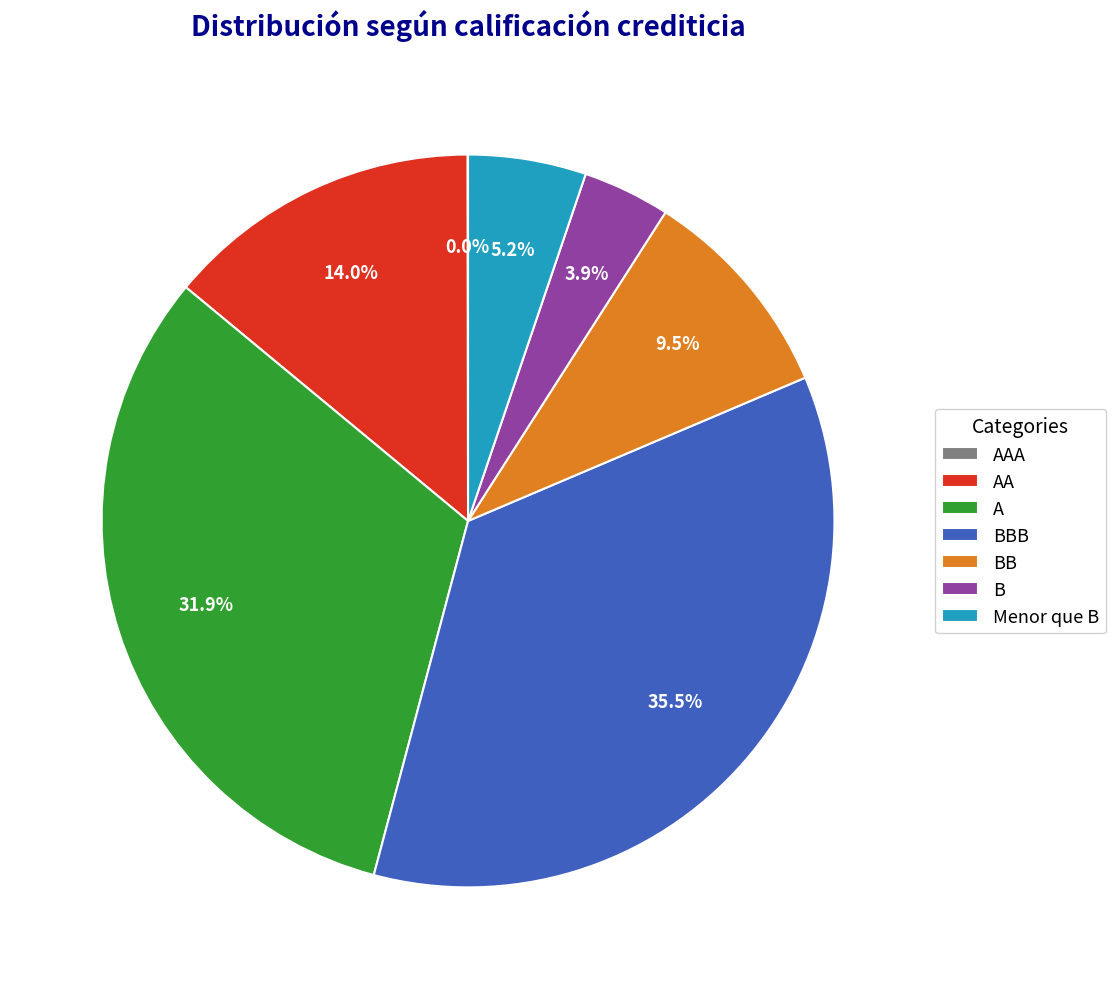

Is there any slice that represents more than half of the pie?

No